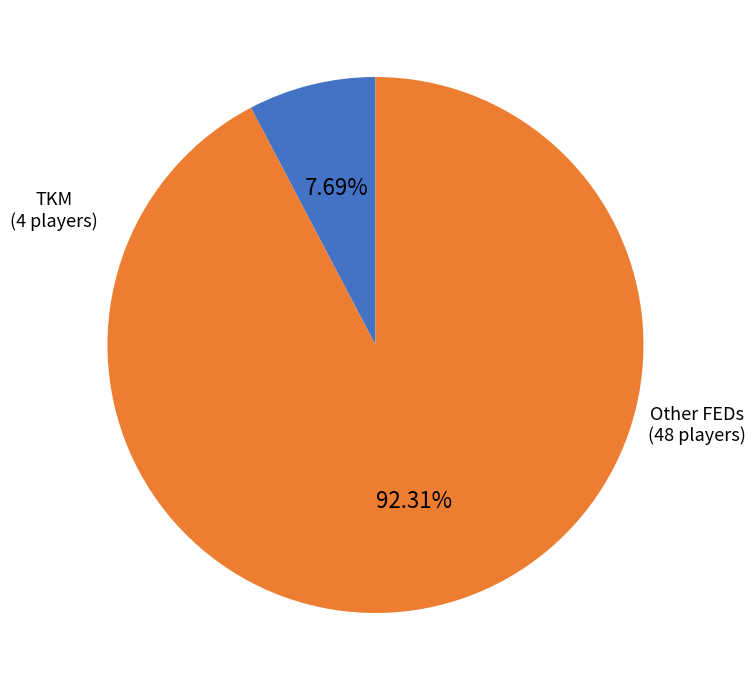

Is there any slice that represents more than half of the pie?

Yes